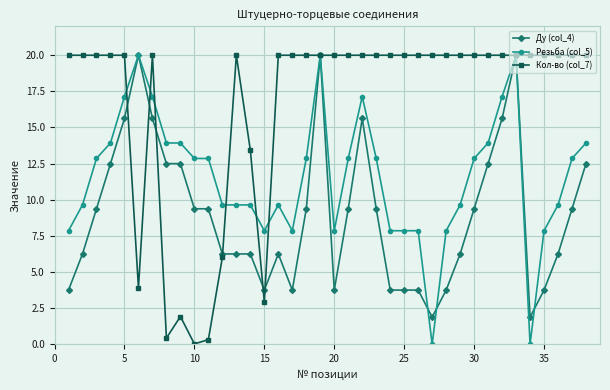

Which series has the largest total across all categories?

Кол-во (col_7)